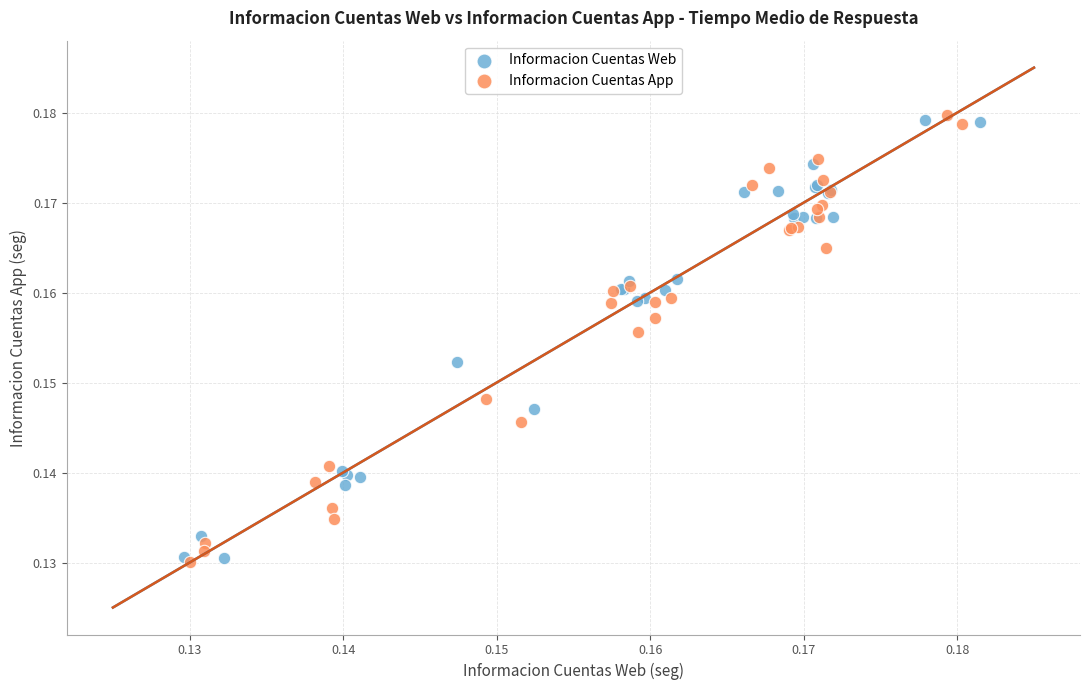

Which series has the largest Y range (max minus min)?

Informacion Cuentas App